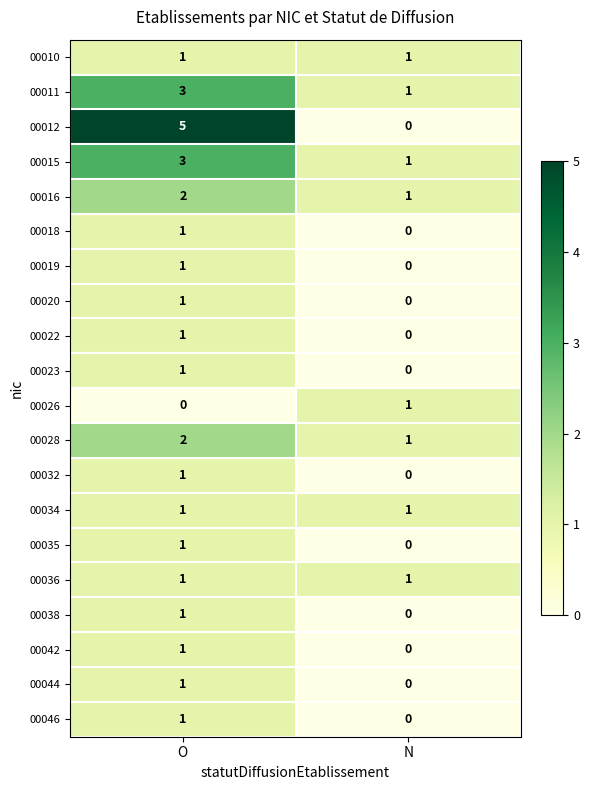

Where is 00035 nearest to the value 0?

N